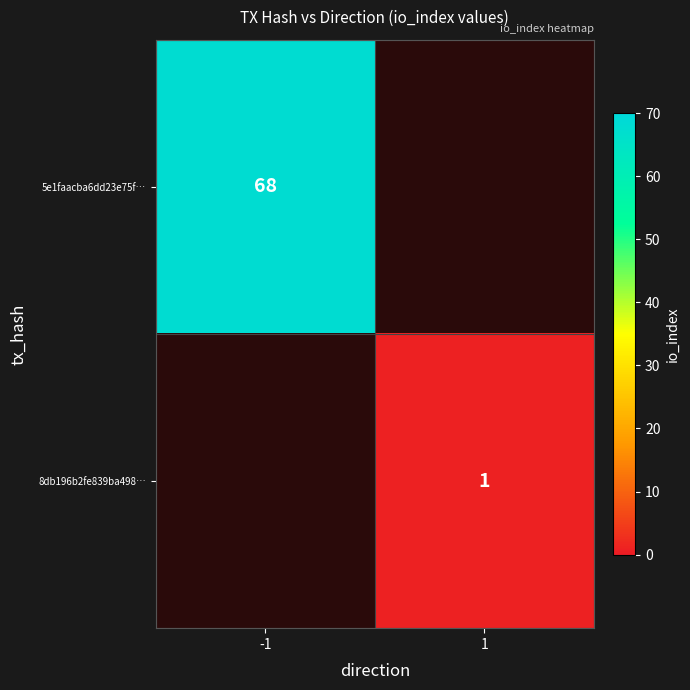

Count the number of data series in this chart.

2